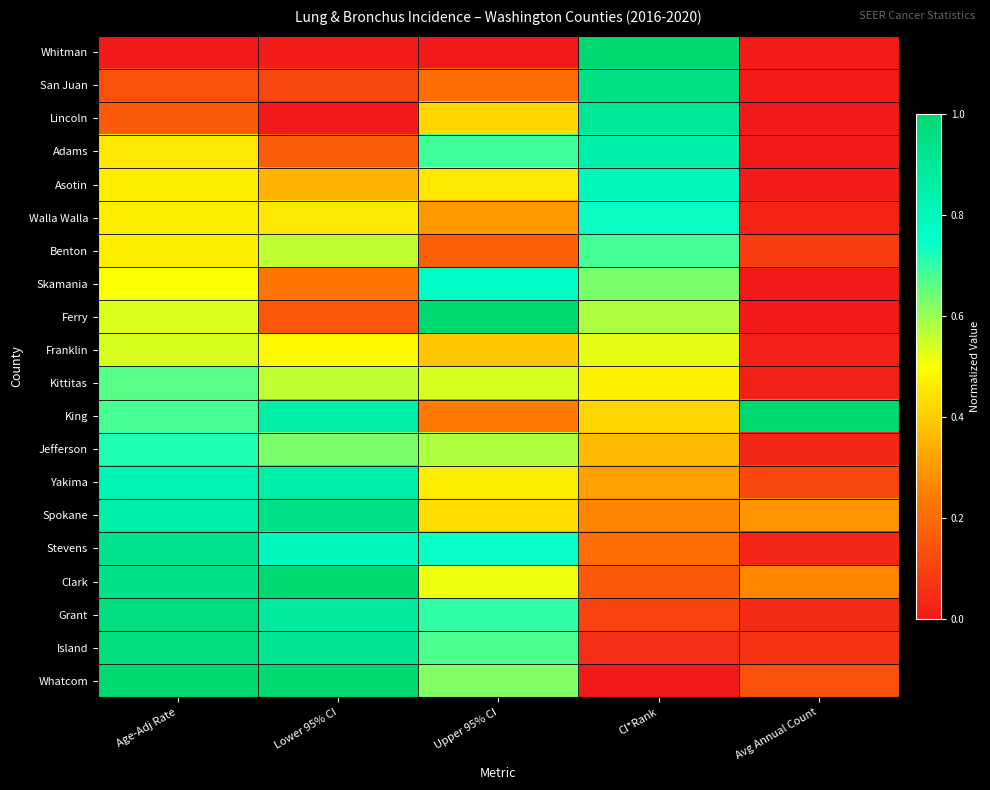

Which series has the largest total across all categories?

King